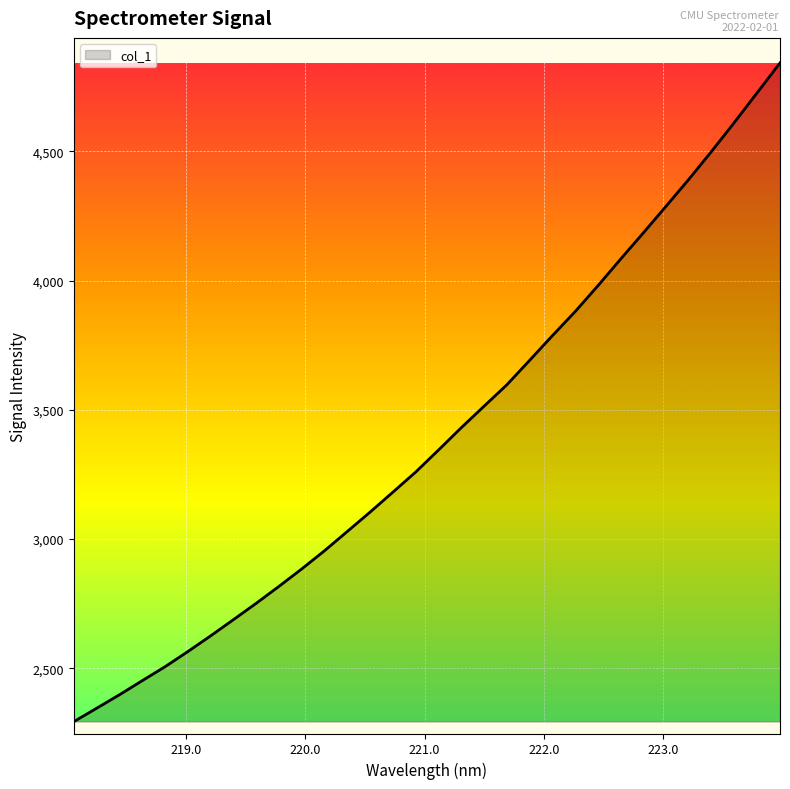

What is the minimum value shown in the chart?

2293.9